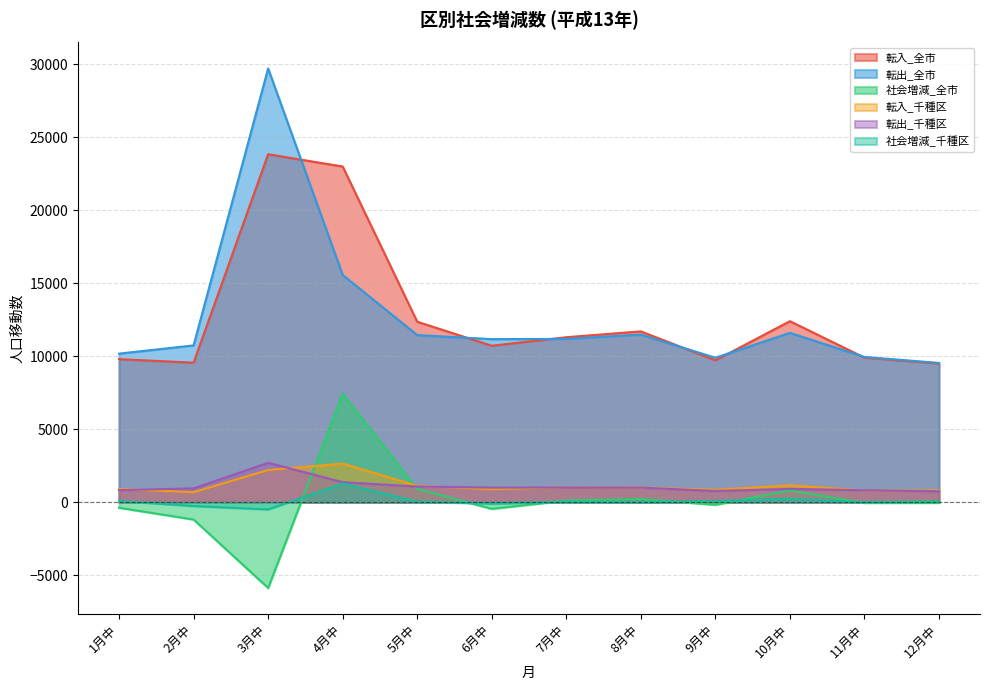

List the series in order of their peak value, highest first.

転出_全市, 転入_全市, 社会増減_全市, 転出_千種区, 転入_千種区, 社会増減_千種区